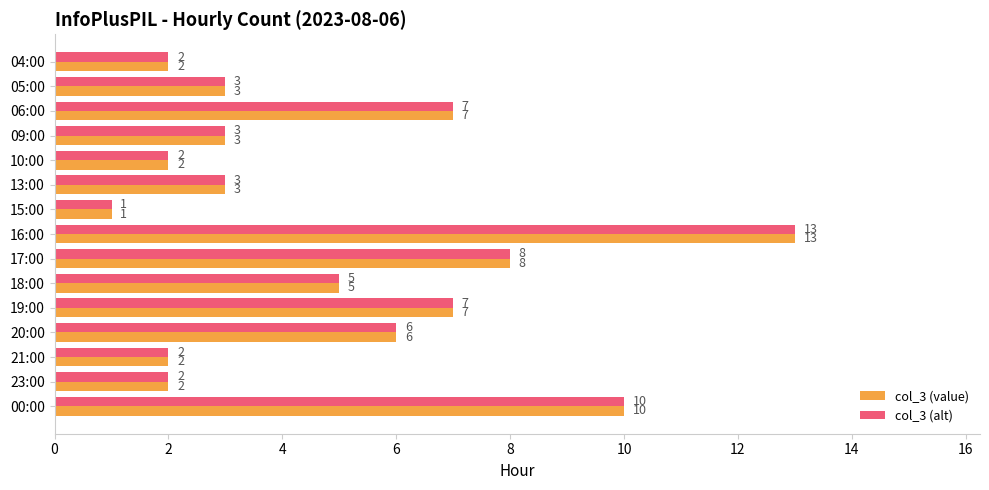

What is the difference between the maximum and second lowest values in the col_3 (value) series?

11